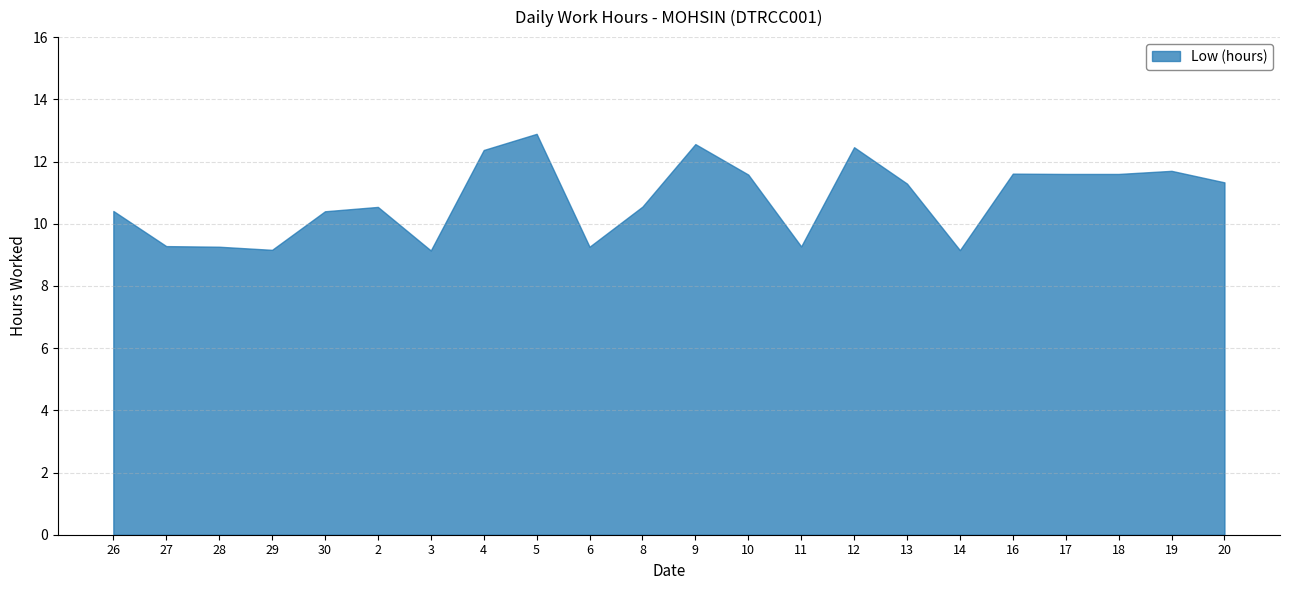

What is the greatest value displayed?

12.9